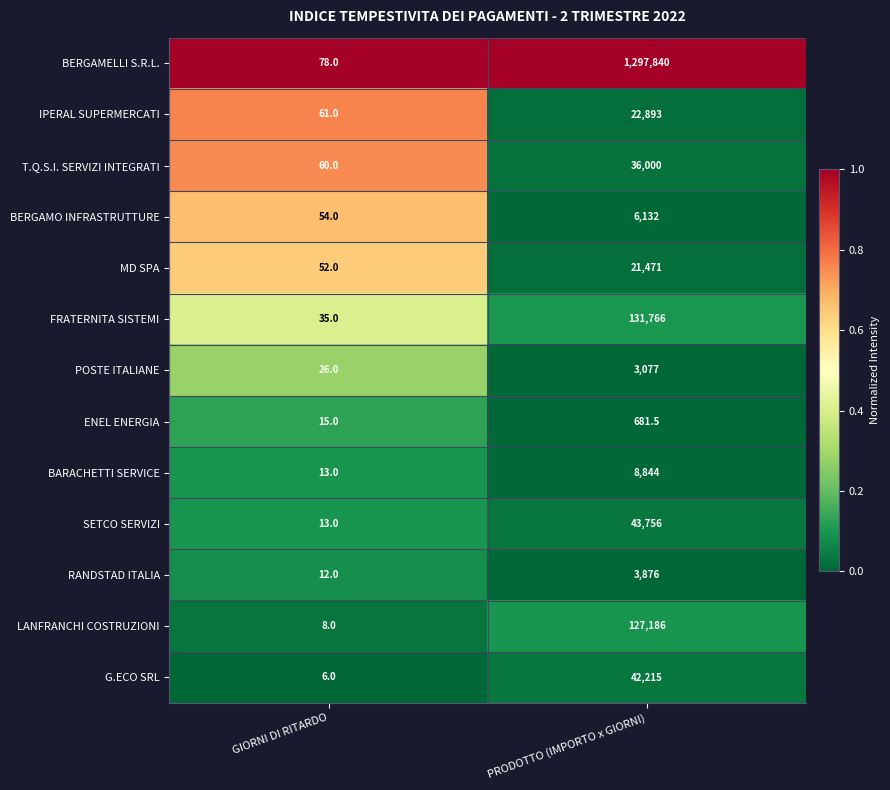

Which category has the lowest value across all series?

GIORNI DI RITARDO